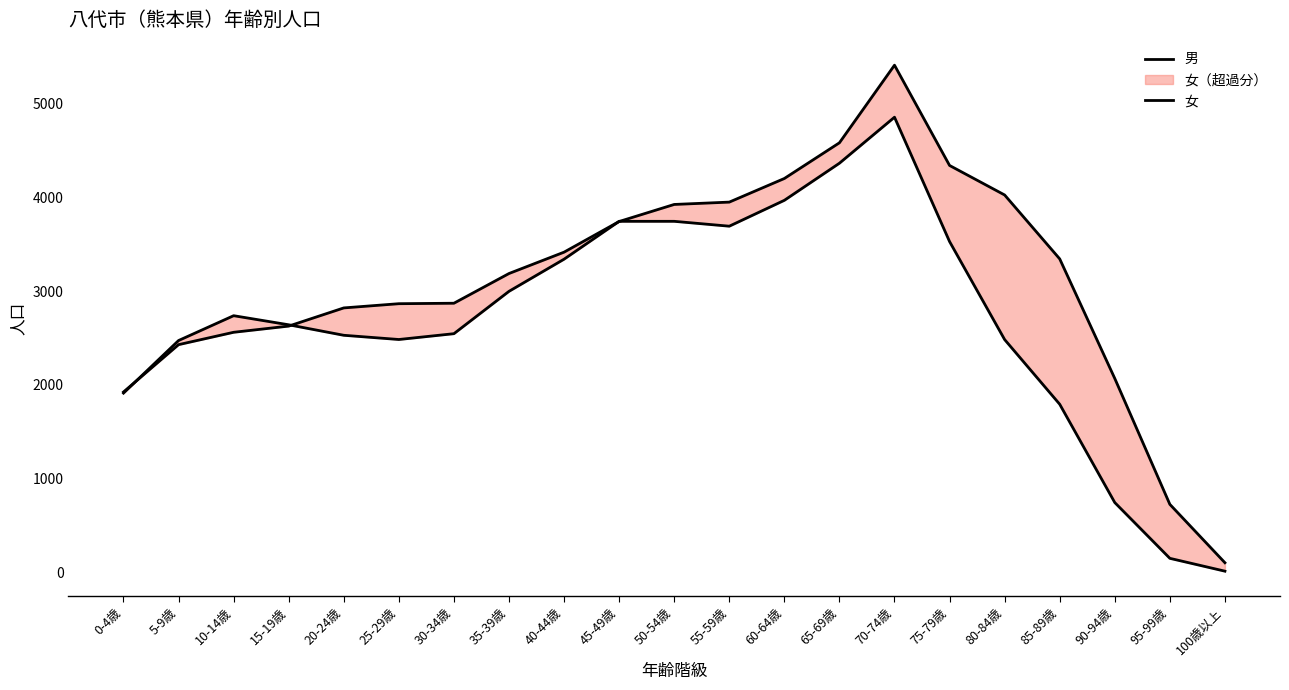

What are all the series names shown in the legend?

男, 女